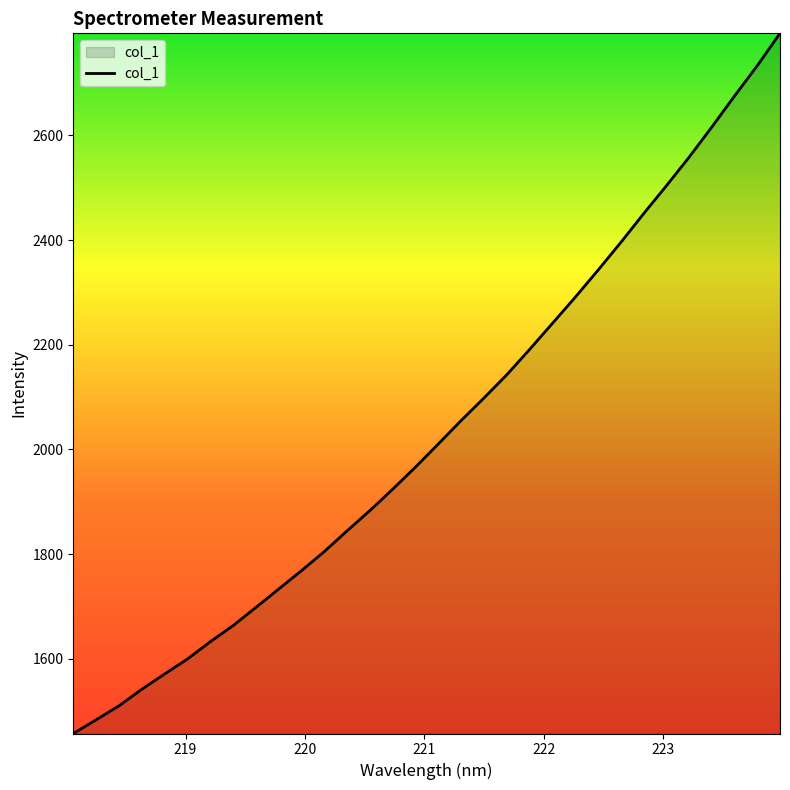

What is the maximum value shown in the chart?

2794.8